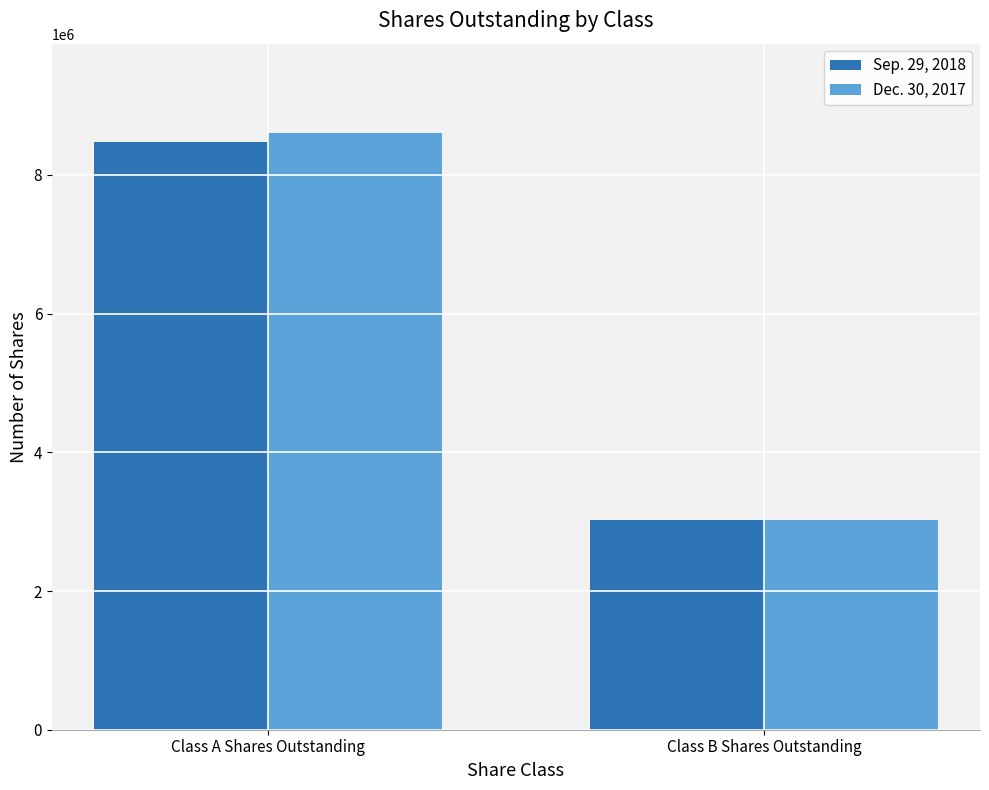

True or false: Sep. 29, 2018 has a value of 8475037 at Class A Shares Outstanding.

True